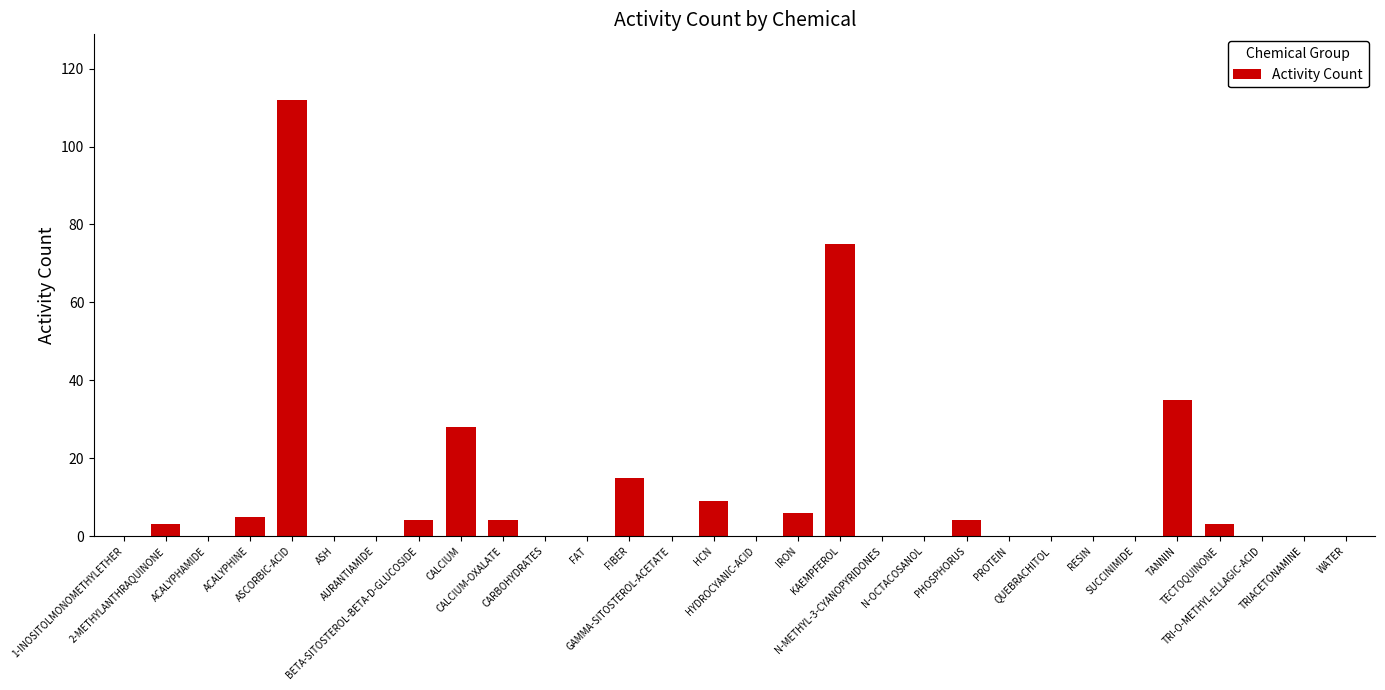

What is the greatest value displayed?

112